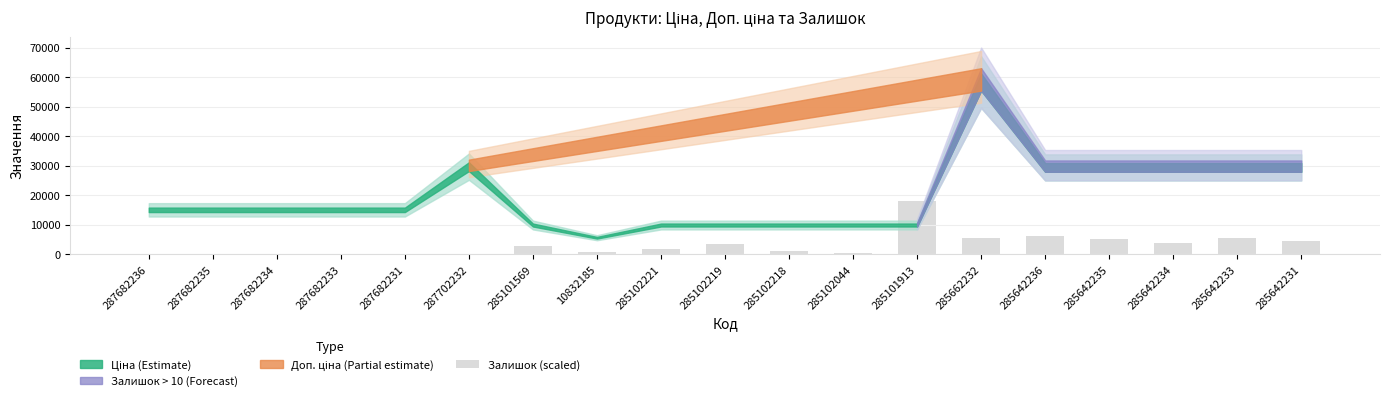

What is the sum of the values at 285662232 and 285642231?

10000